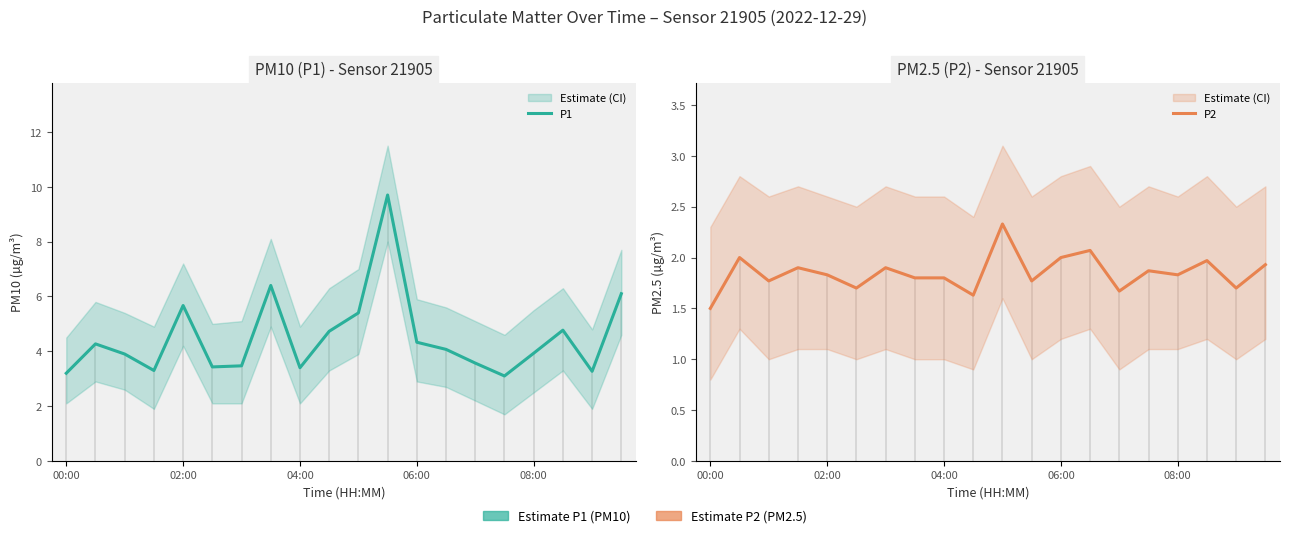

What is the total value across all series at 6?

5.4